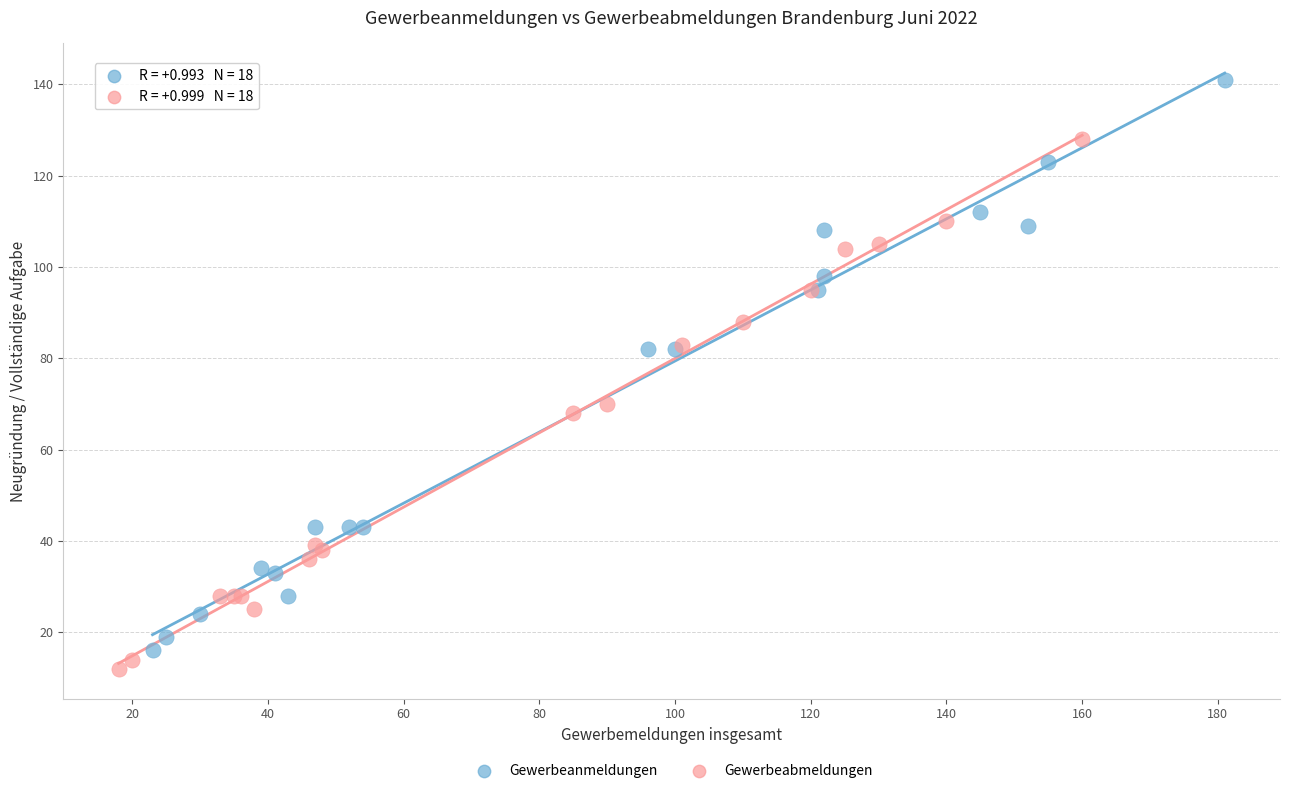

Which series has the widest spread of Y values?

Gewerbeanmeldungen